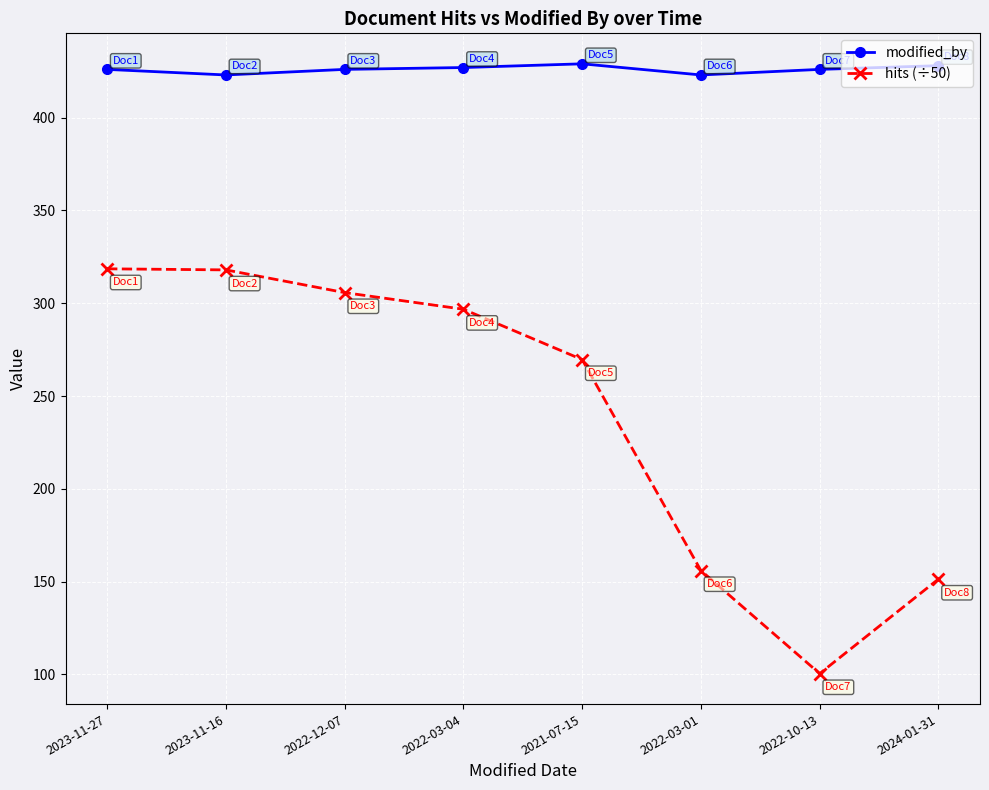

How many modified_by values are between 426 and 428?

5